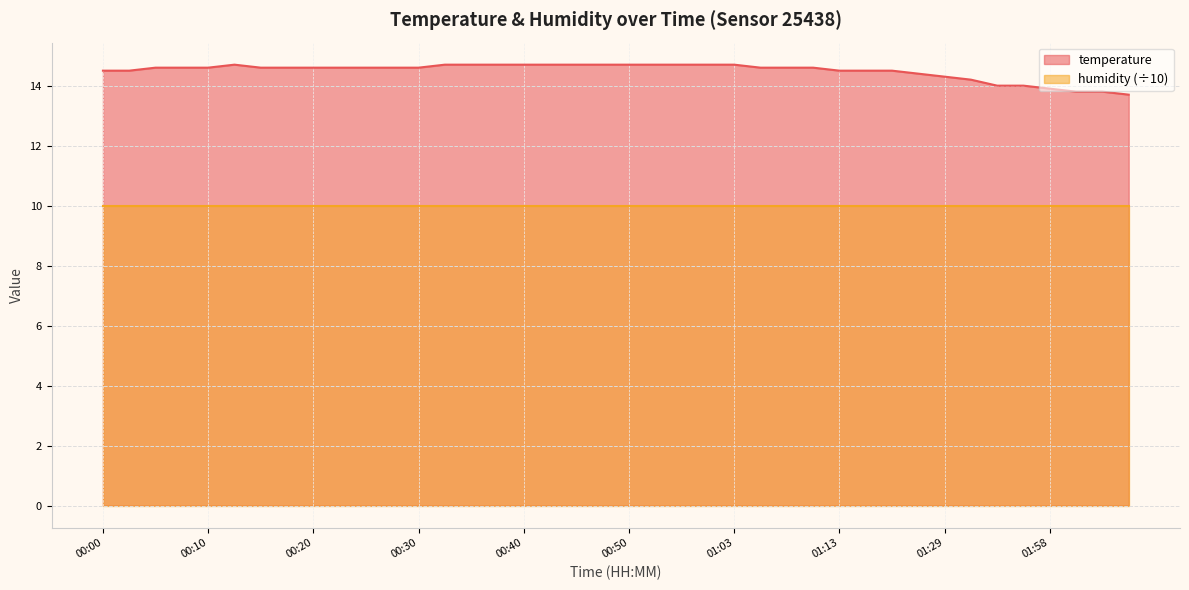

What is the ratio of the value at 02:07 to the value at 00:53?

0.9